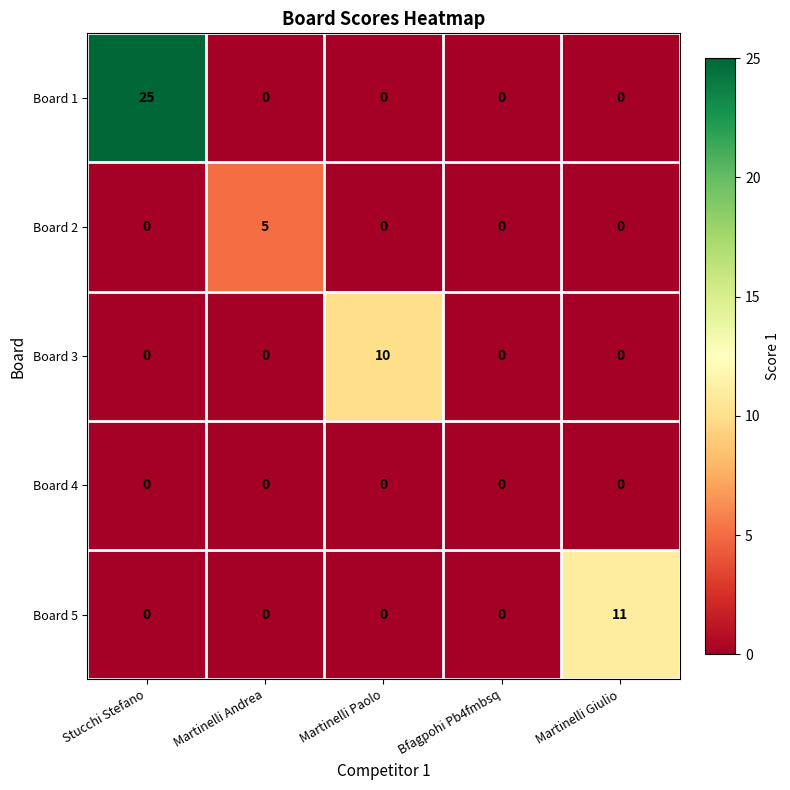

Reading left to right, extract all data points from this chart.

Board 1: Stucchi Stefano=25	Martinelli Andrea=0	Martinelli Paolo=0	Bfagpohi Pb4fmbsq=0	Martinelli Giulio=0
Board 2: Stucchi Stefano=0	Martinelli Andrea=5	Martinelli Paolo=0	Bfagpohi Pb4fmbsq=0	Martinelli Giulio=0
Board 3: Stucchi Stefano=0	Martinelli Andrea=0	Martinelli Paolo=10	Bfagpohi Pb4fmbsq=0	Martinelli Giulio=0
Board 4: Stucchi Stefano=0	Martinelli Andrea=0	Martinelli Paolo=0	Bfagpohi Pb4fmbsq=0	Martinelli Giulio=0
Board 5: Stucchi Stefano=0	Martinelli Andrea=0	Martinelli Paolo=0	Bfagpohi Pb4fmbsq=0	Martinelli Giulio=11